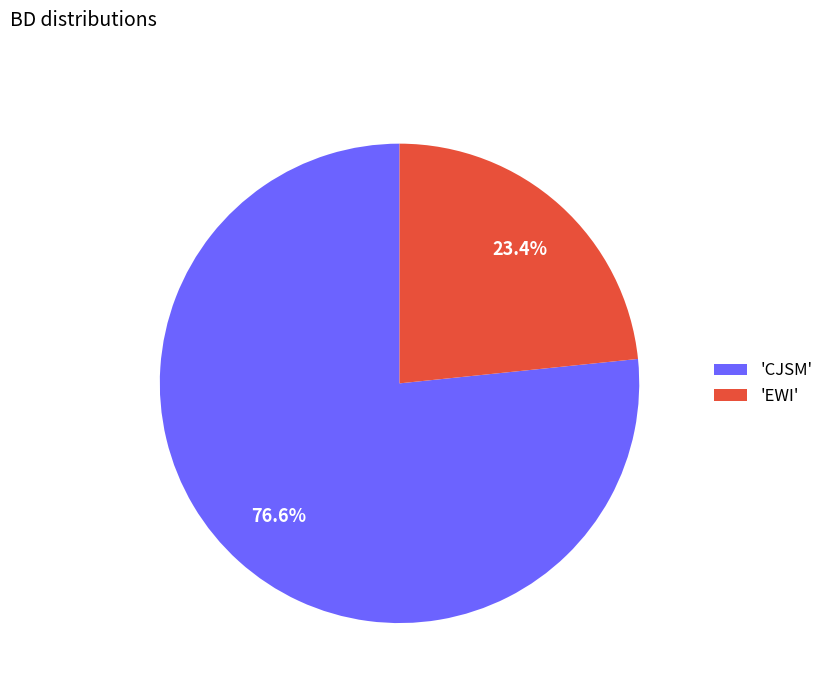

How much of the chart is everything except 'EWI'?

76.6%